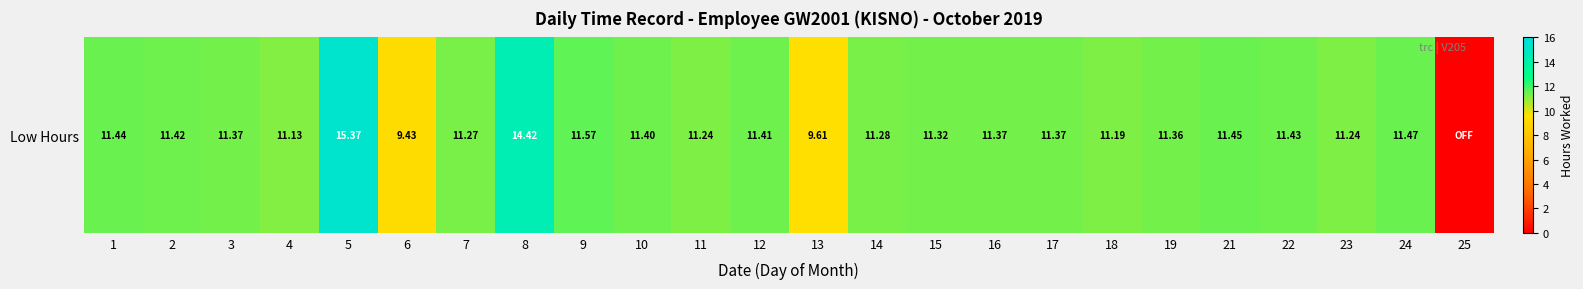

List the labels in order of value, smallest first.

25, 6, 13, 4, 18, 11, 23, 7, 14, 15, 19, 3, 16, 17, 10, 12, 2, 22, 1, 21, 24, 9, 8, 5